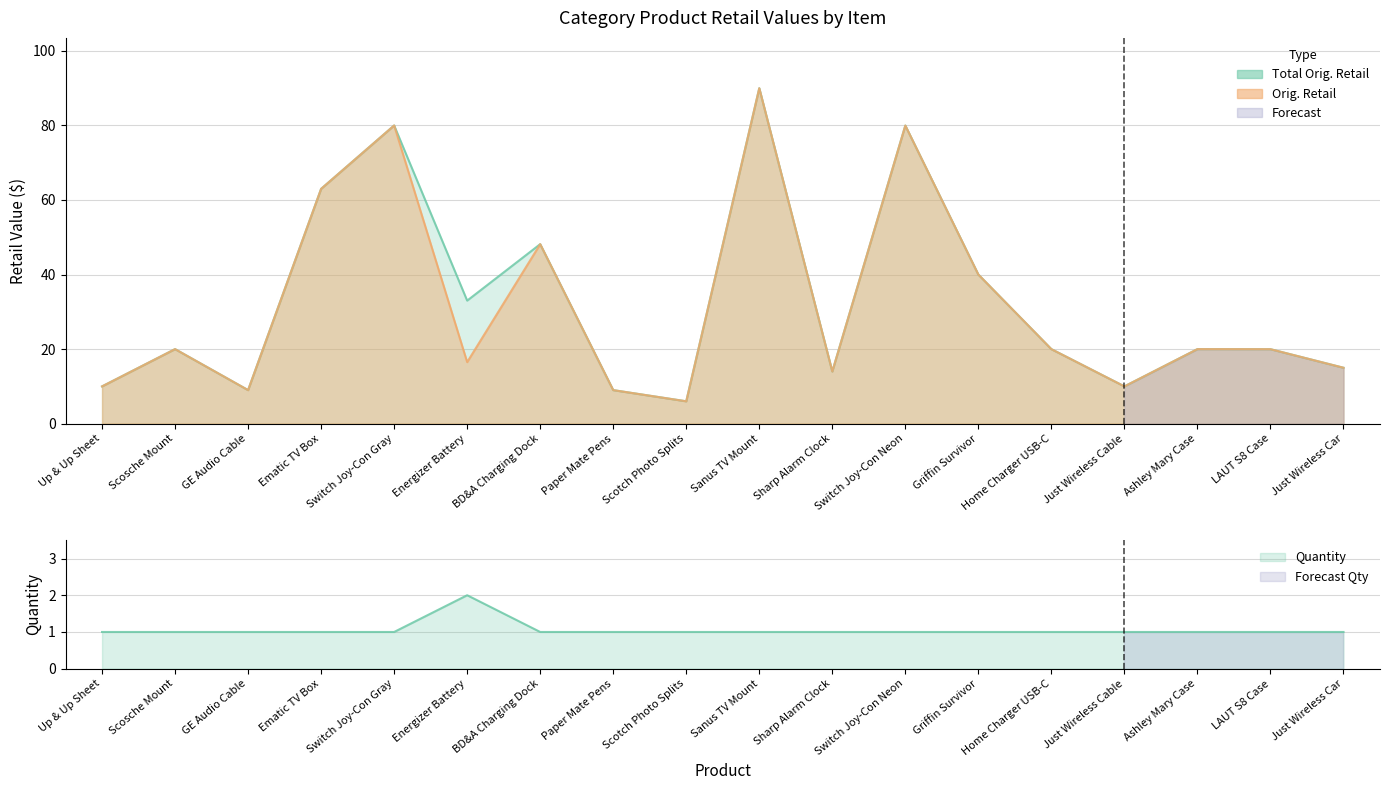

True or false: Orig. Retail and Total Orig. Retail intersect in this chart.

False